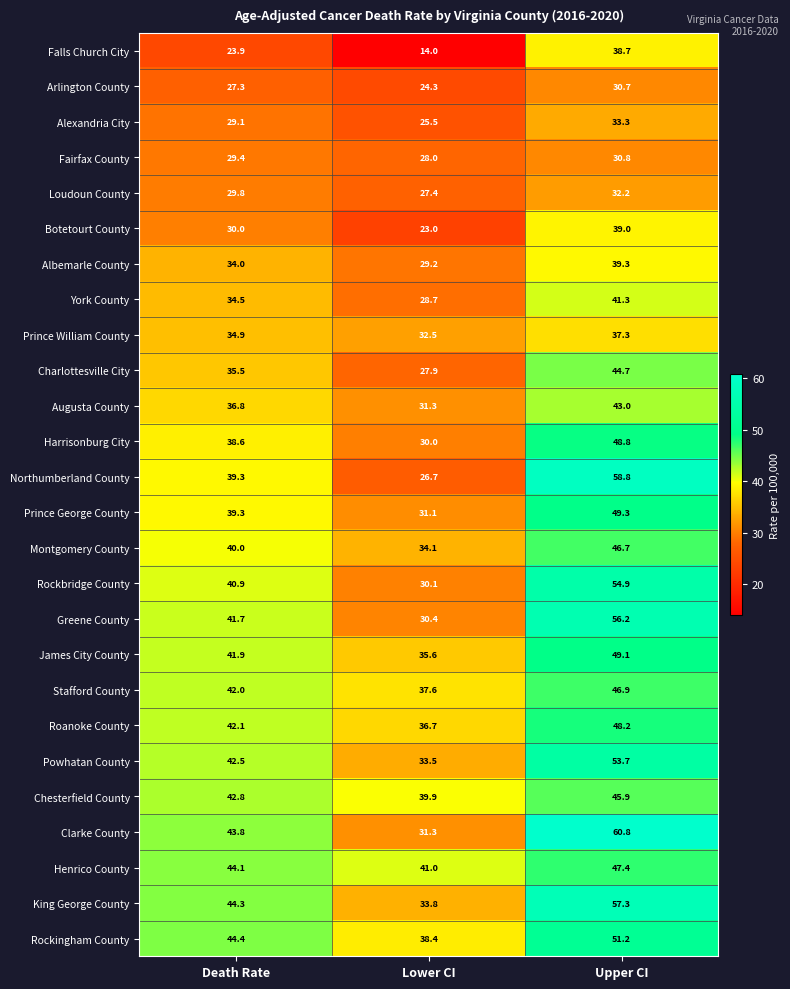

Read the Henrico County value at Lower CI.

41.0